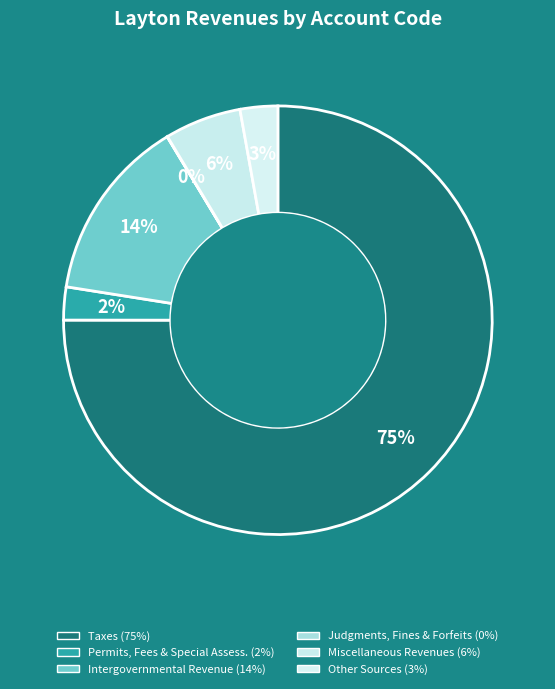

Rank the categories by value from highest to lowest.

Taxes, Intergovernmental Revenue, Miscellaneous Revenues, Other Sources, Permits, Fees, and Special Assessments, Judgments, Fines, and Forfeits